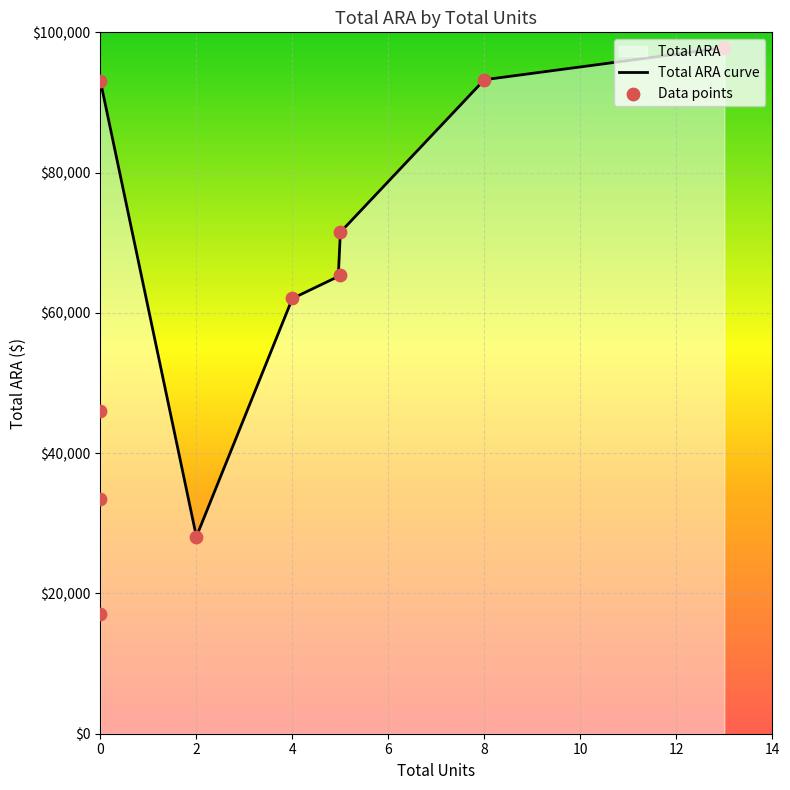

What is the ratio of the value at 0 to the value at 5?

0.2